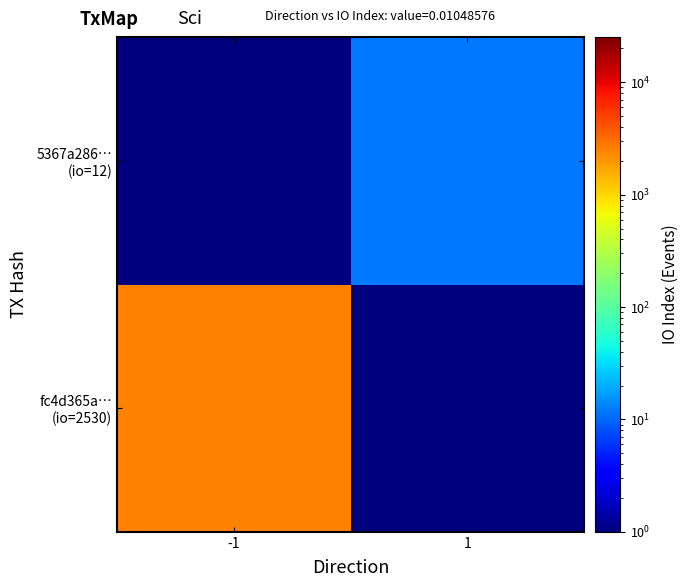

What is the spread (max minus min) of values at 1?

11.7